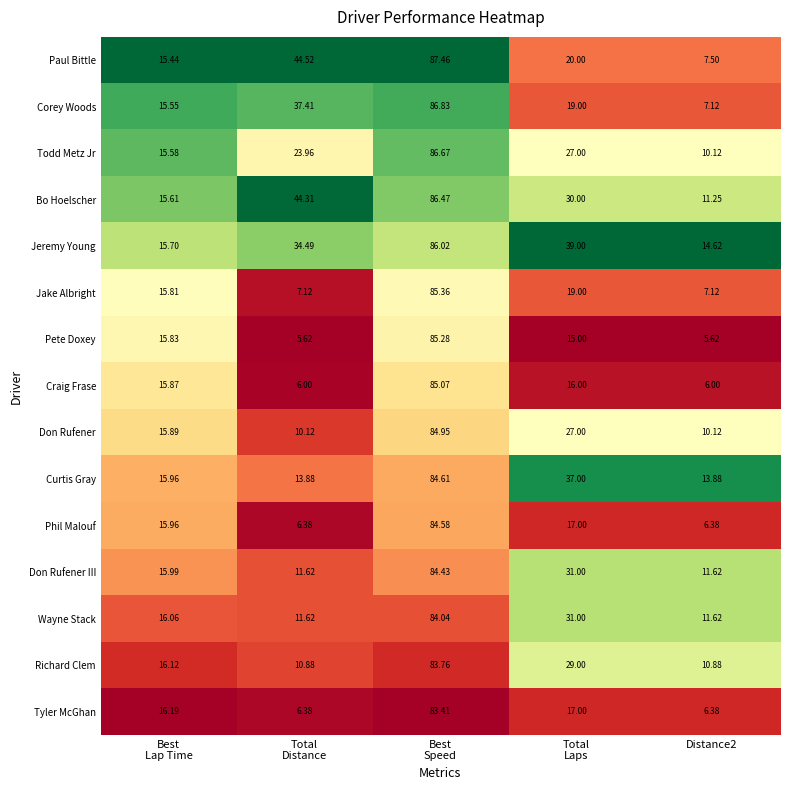

Which series has the largest total across all categories?

Jeremy Young